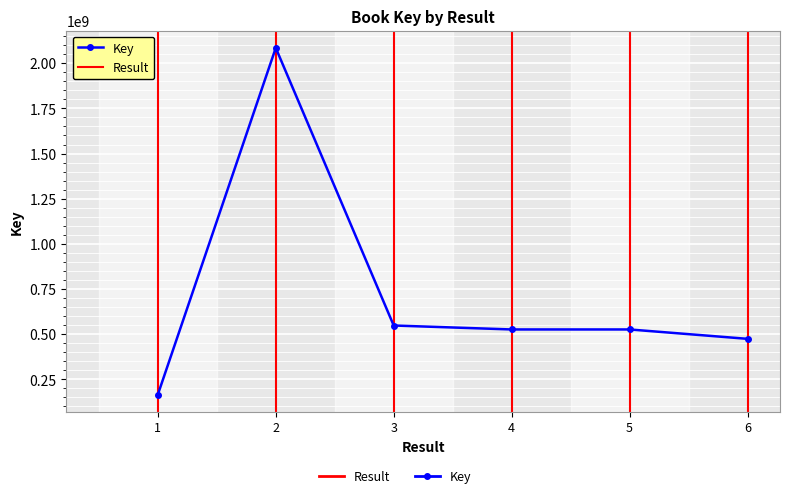

True or false: the data shows 322554889 at 3.

False